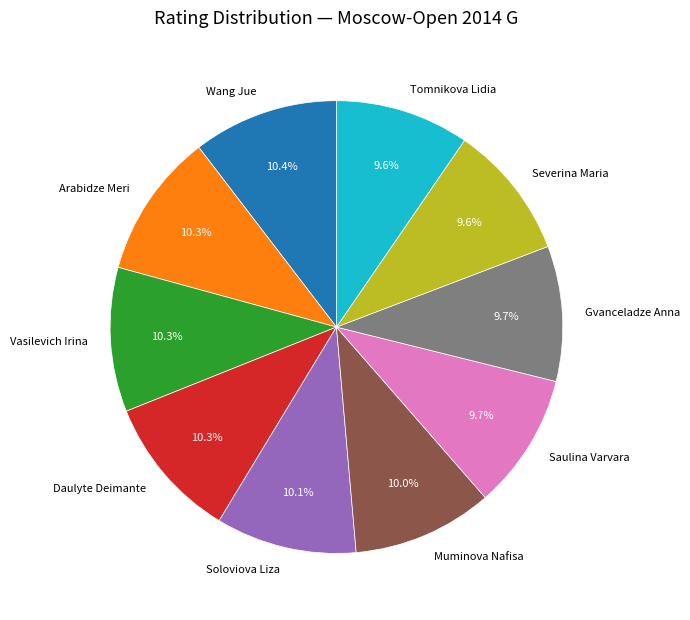

Does any single category account for the majority?

No